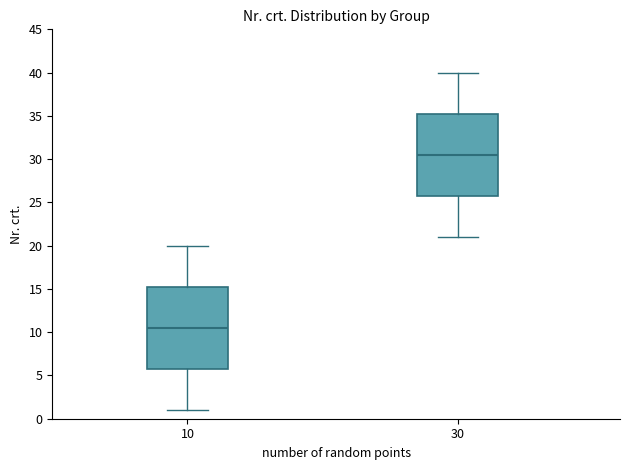

Reading left to right, read every box against the y-axis: the position of its median line, the range the box covers, and the ends of its whiskers. The values are not printed on the chart, so give them approximately, as read against the axis.

10: median 10.5, box 6.0 to 15.5, whiskers 1.0 to 20.0
30: median 30.5, box 26.0 to 35.5, whiskers 21.0 to 40.0